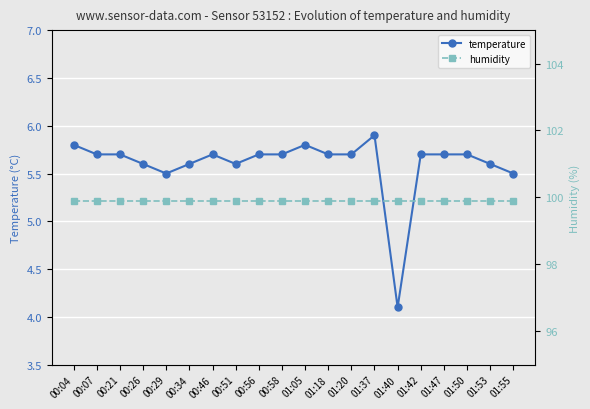

What is the highest value of the temperature series?

5.9